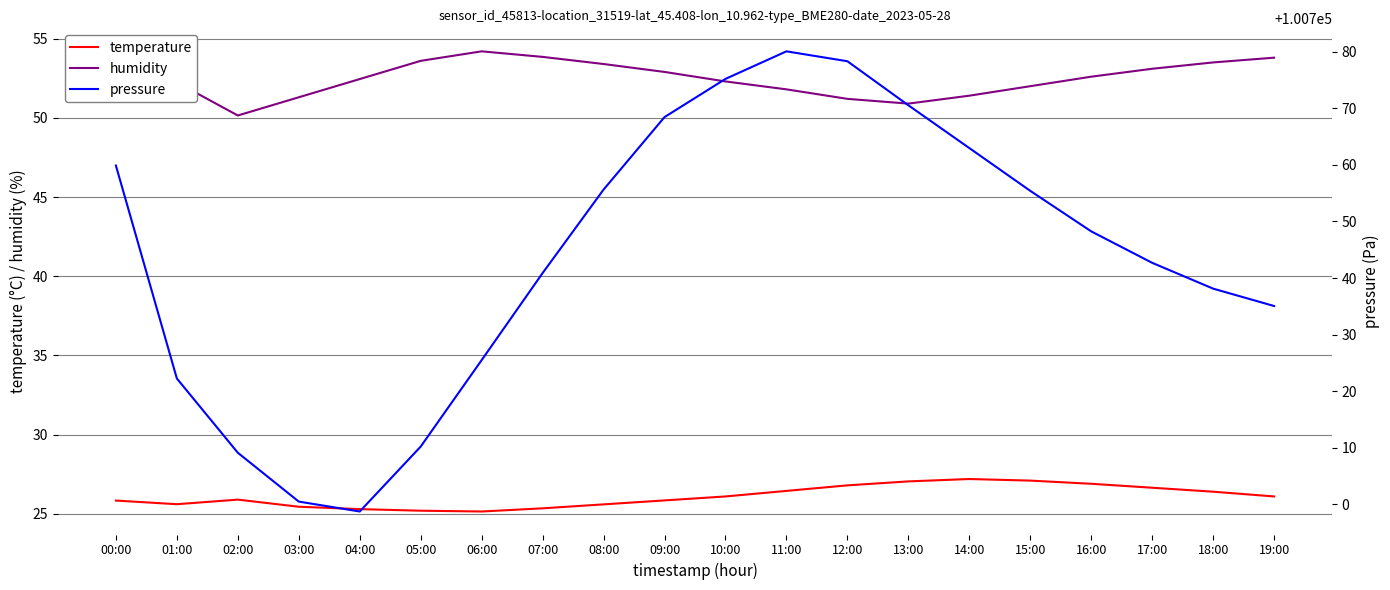

Where does the pressure series first go above 100748?

00:00